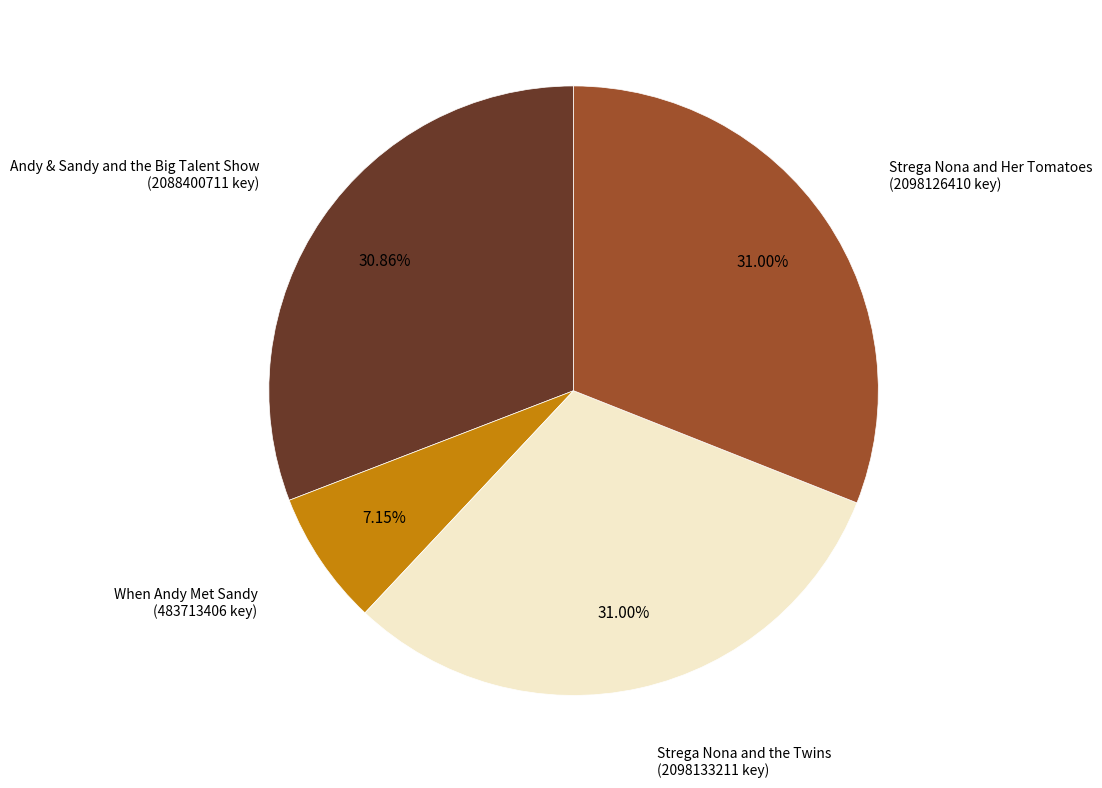

Is there a majority slice in this chart?

No